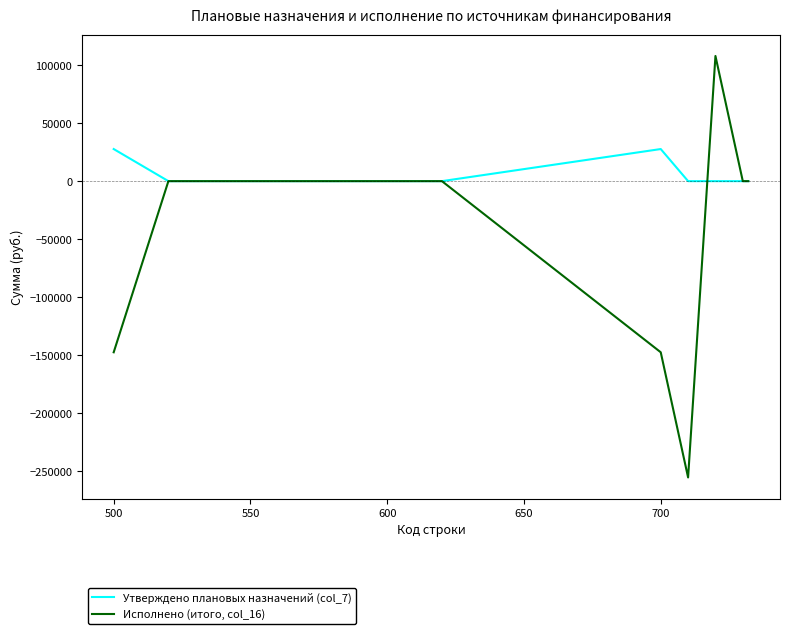

Which series has the largest total across all categories?

Утверждено плановых назначений (col_7)